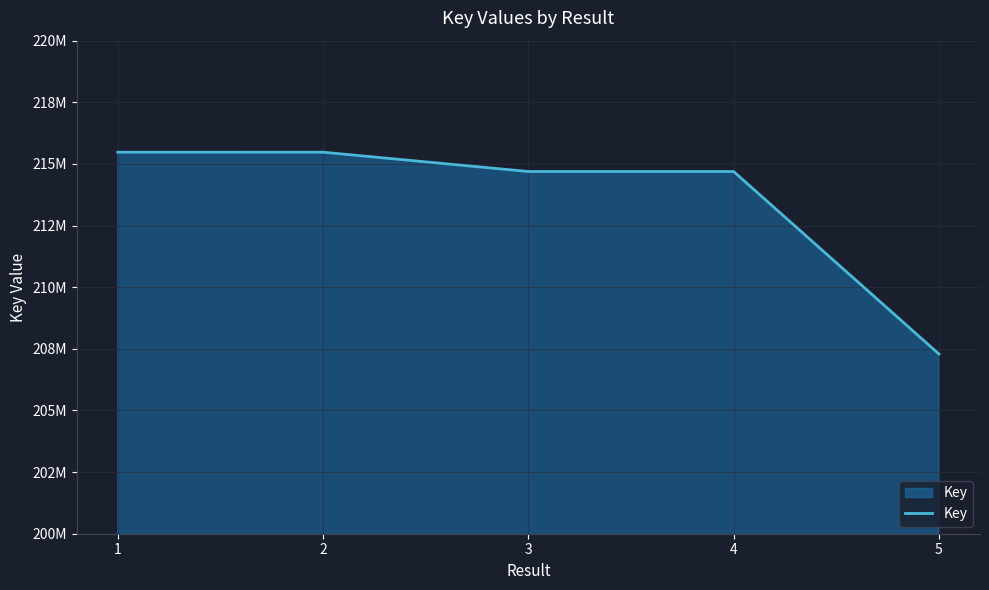

What is the difference between the maximum and second lowest values?

783390